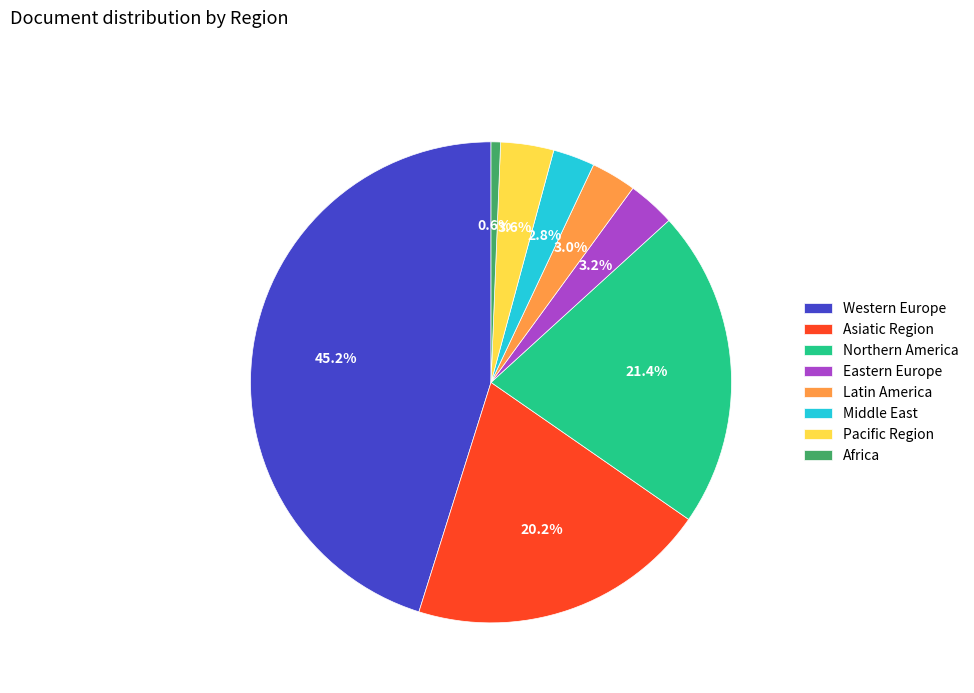

Which has a higher value, Pacific Region or Western Europe?

Western Europe